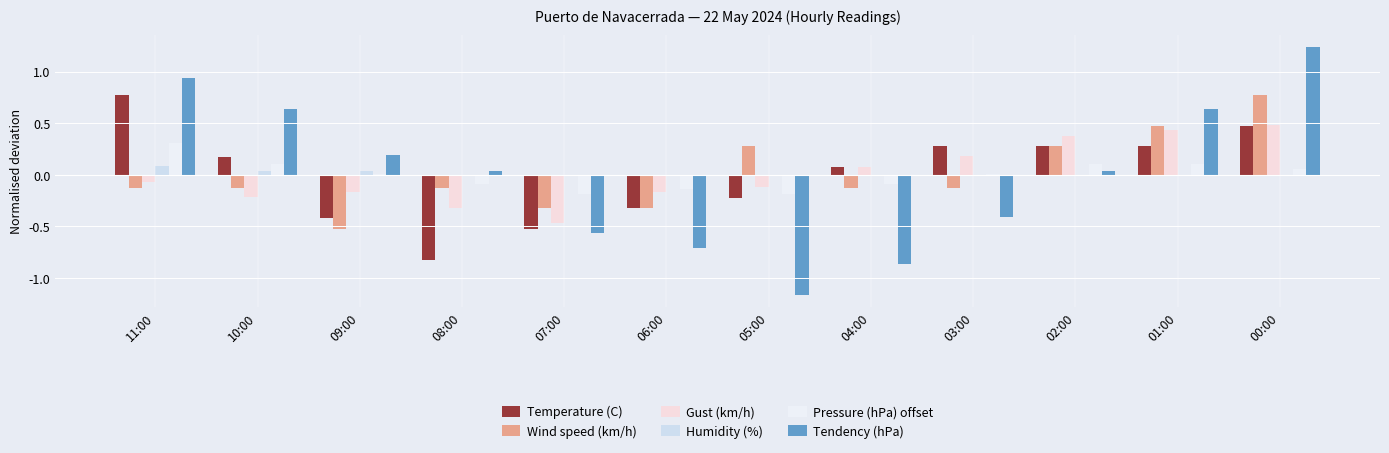

How many bars are there in total?

72